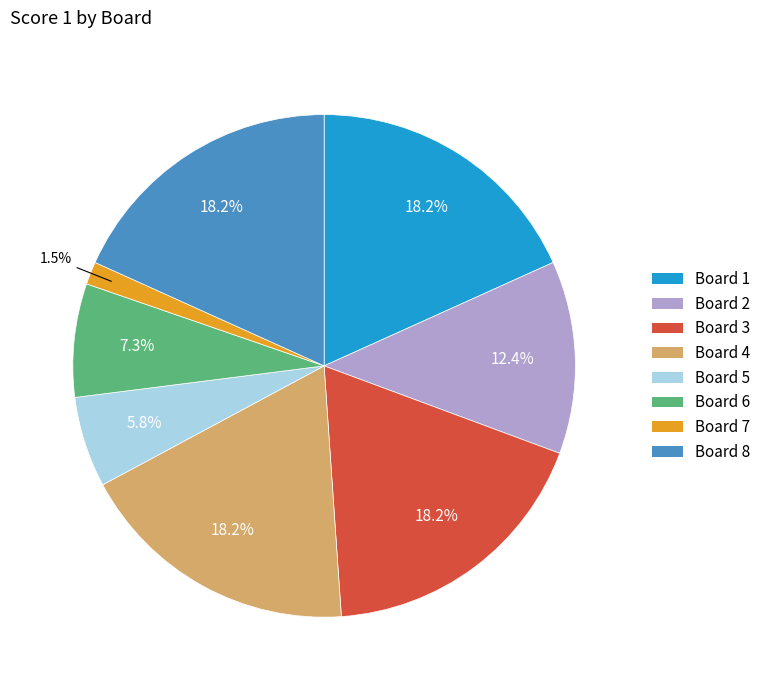

To the nearest percent, what is the average slice percentage?

12%